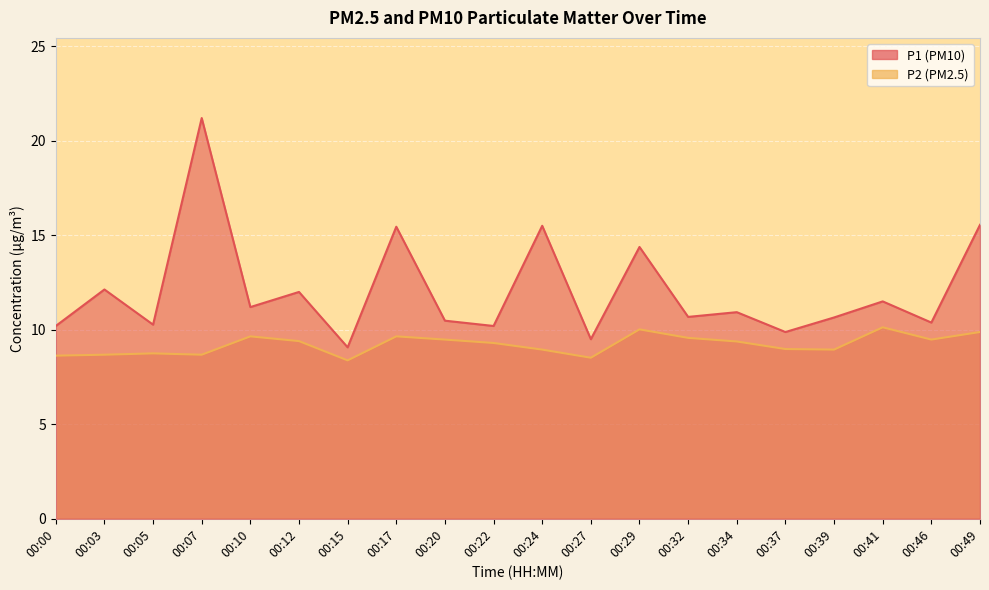

Reading left to right, list all the values displayed in this chart.

P1: 10.2	12.1	10.3	21.2	11.2	12.0	9.1	15.4	10.5	10.2	15.5	9.5	14.4	10.7	10.9	9.9	10.7	11.5	10.4	15.6
P2: 8.6	8.7	8.8	8.7	9.7	9.4	8.4	9.7	9.5	9.3	8.9	8.5	10.0	9.6	9.4	9.0	8.9	10.1	9.5	9.9